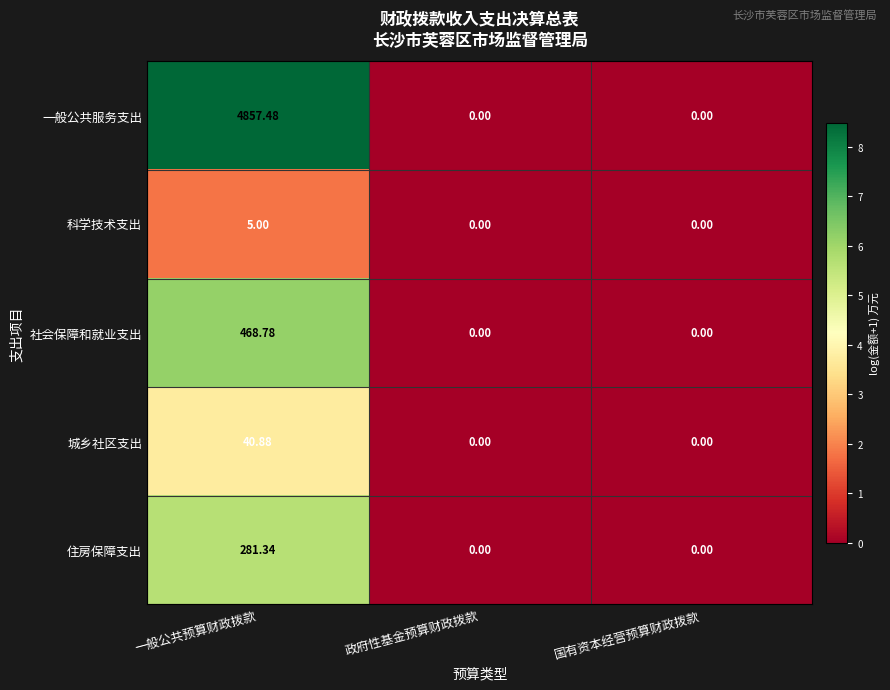

What is the maximum value shown in the chart?

4857.5